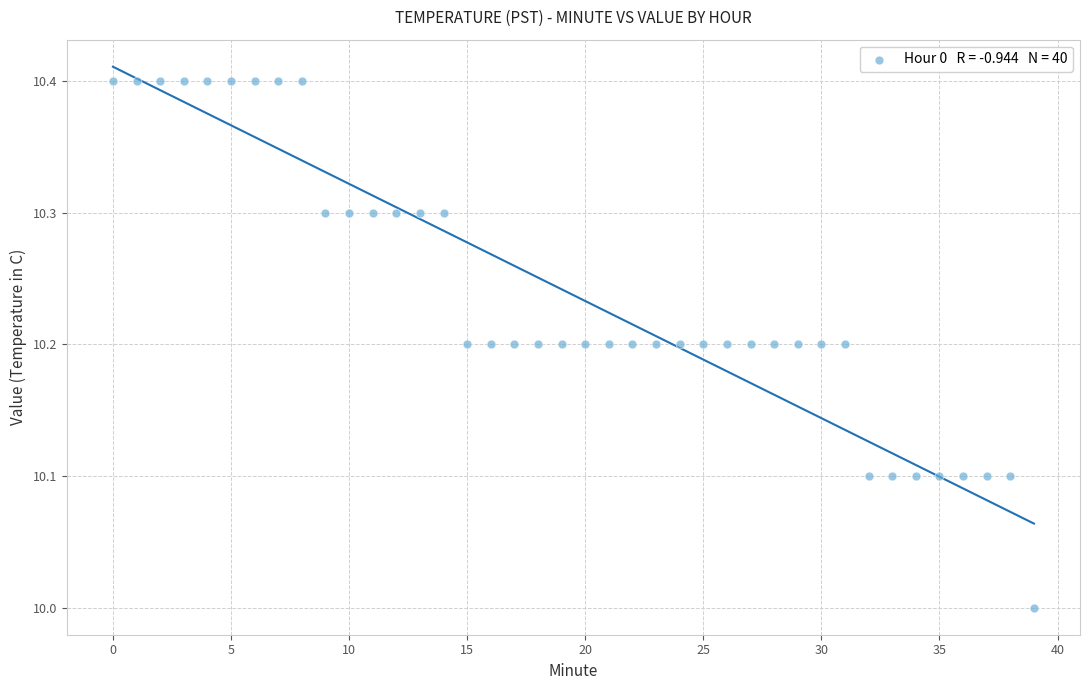

What is the range of Y values (max minus min)?

0.4